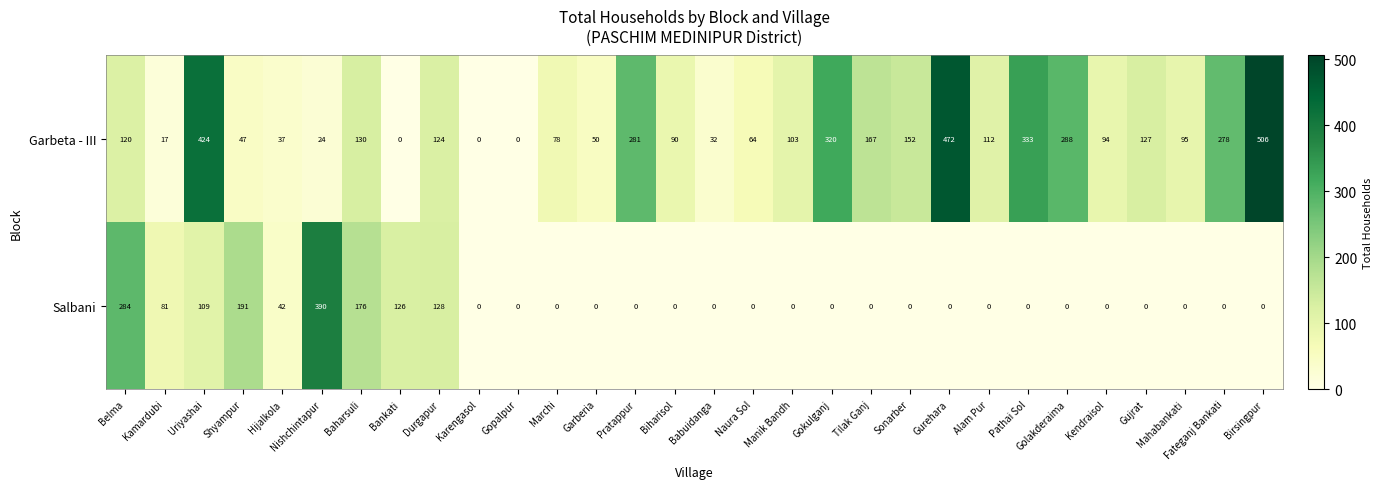

Read the Garbeta - III value at Uriyashai, to the nearest 100.

400